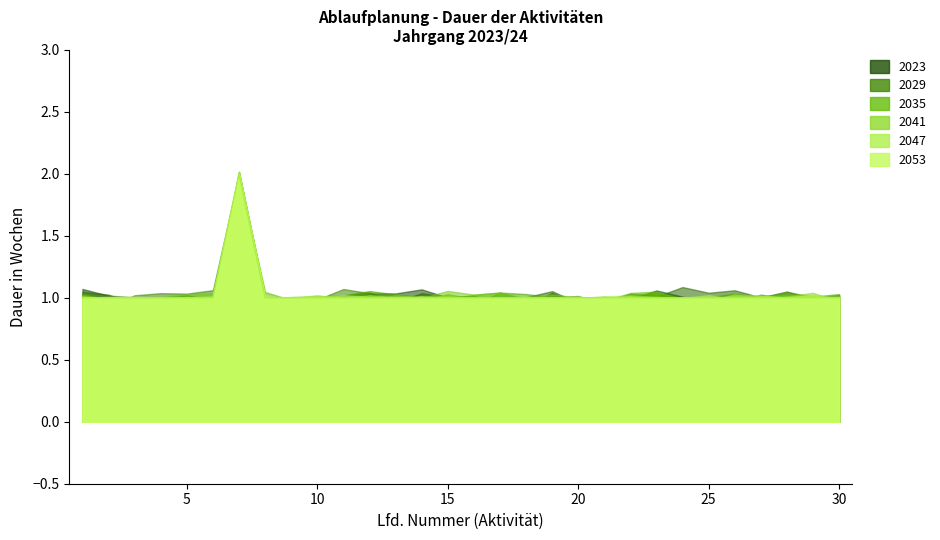

True or false: the data shows 0 at 14.

False